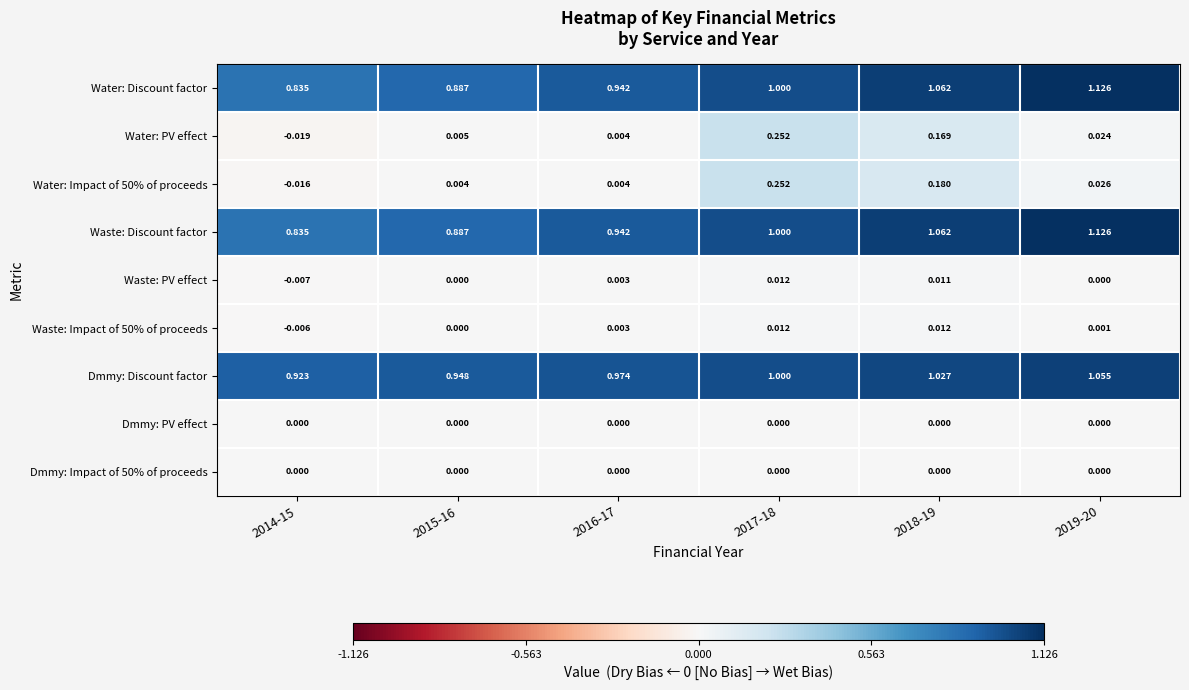

Which series changed the most between 2014-15 and 2017-18?

Water: PV effect